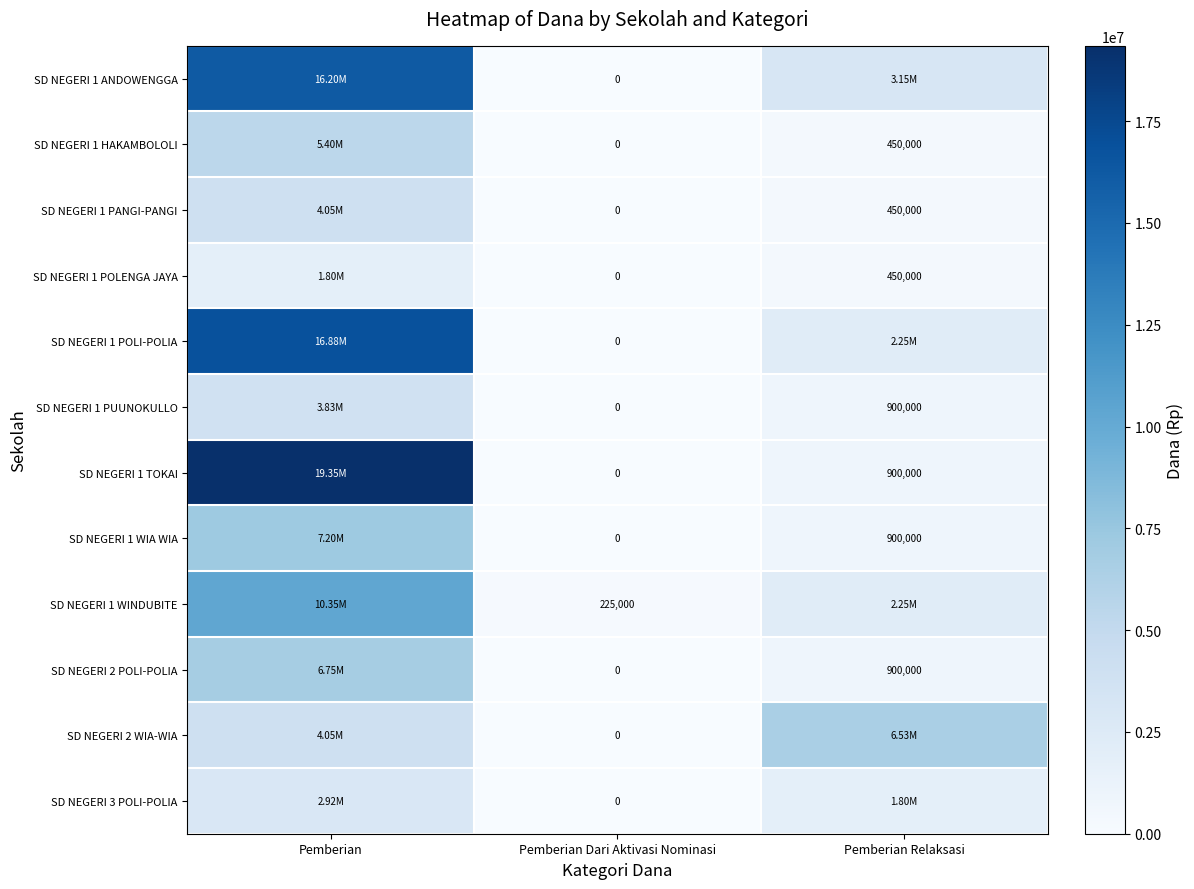

What is the sum of the SD NEGERI 1 WIA WIA values at Pemberian Dari Aktivasi Nominasi and Pemberian Relaksasi?

900000